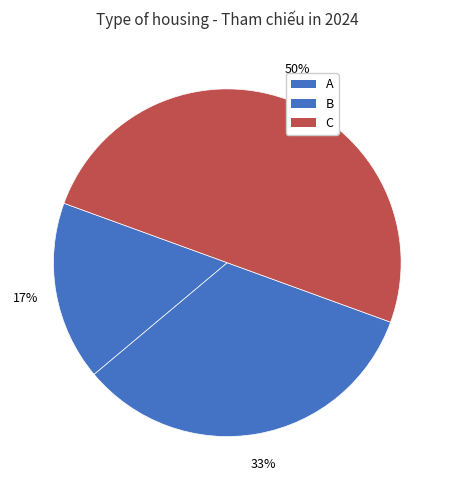

Count the number of slices in the pie.

3